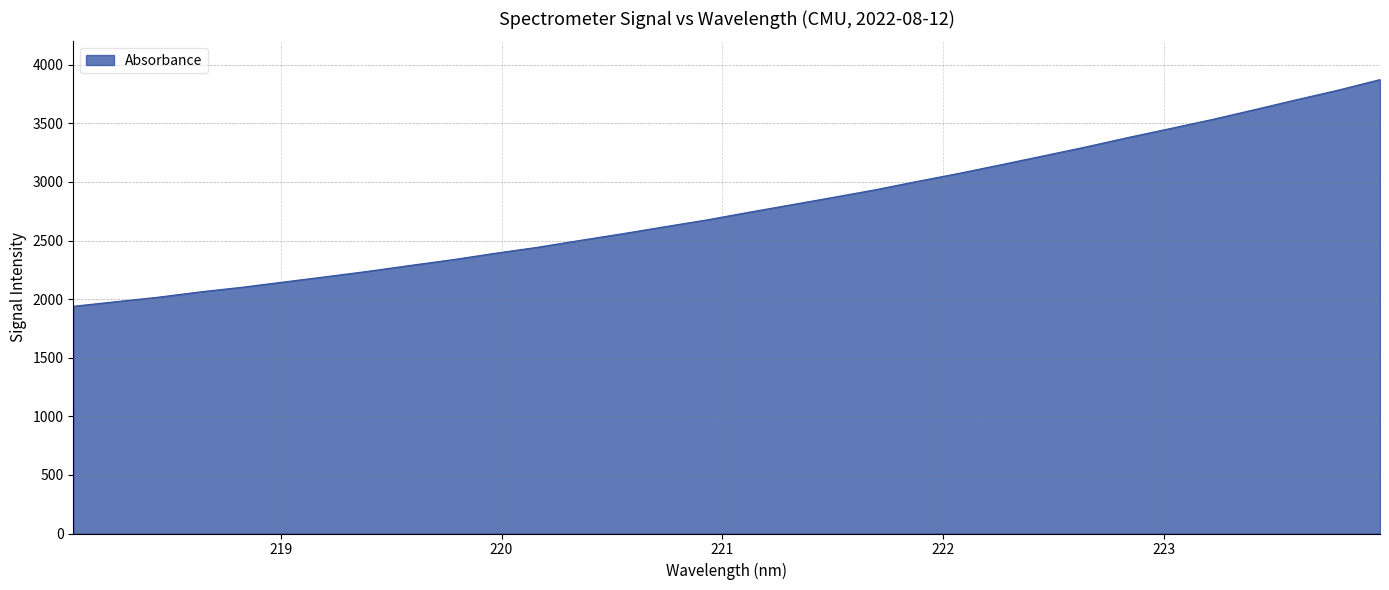

What is the minimum value shown in the chart?

1939.3